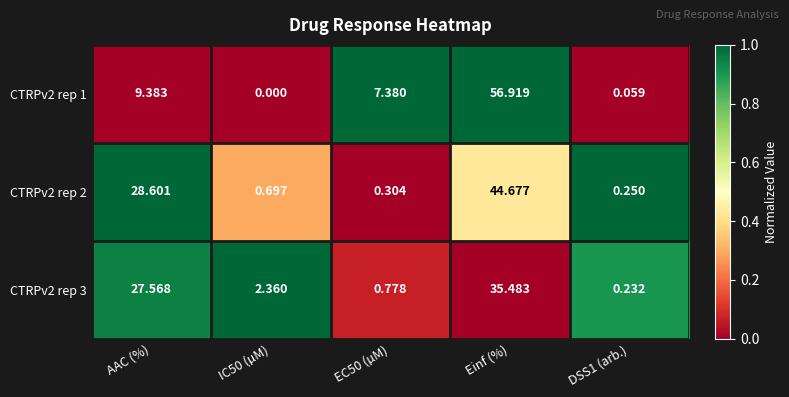

How many data points in CTRPv2 rep 1 are above 7?

3